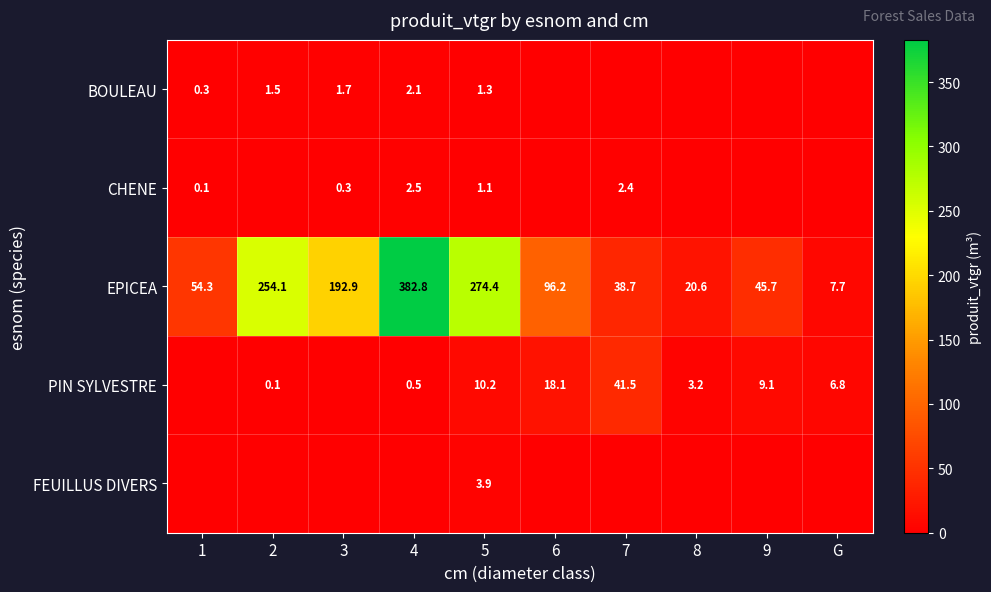

List the labels in order of EPICEA value, smallest first.

G, 8, 7, 9, 1, 6, 3, 2, 5, 4